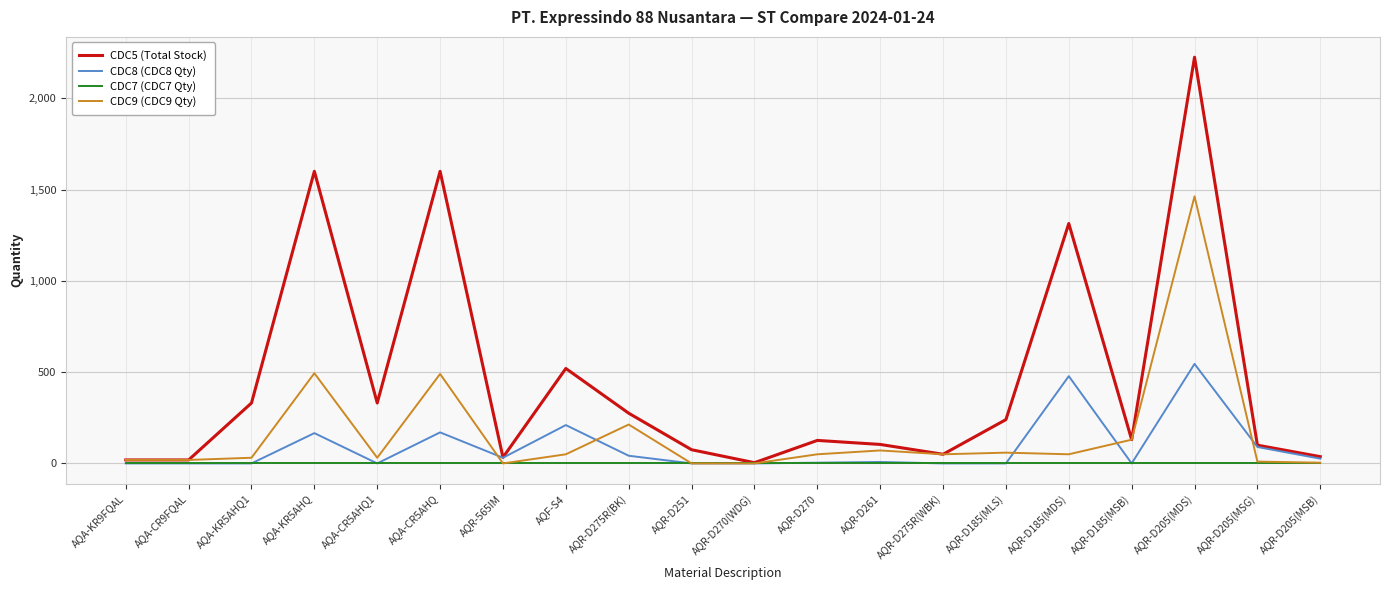

Rank the series by their maximum value, from lowest to highest.

CDC7 (CDC7 Qty), CDC8 (CDC8 Qty), CDC9 (CDC9 Qty), CDC5 (Total Stock)